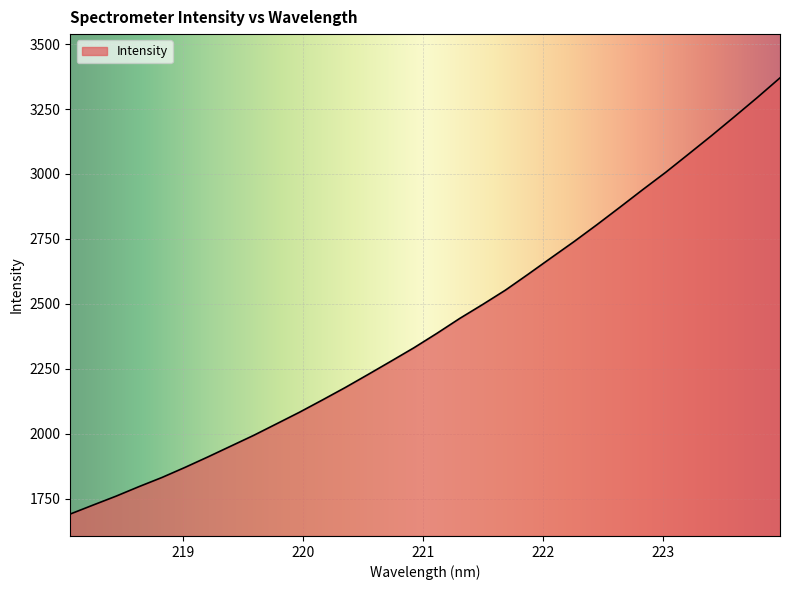

How many categories are shown in the chart?

32